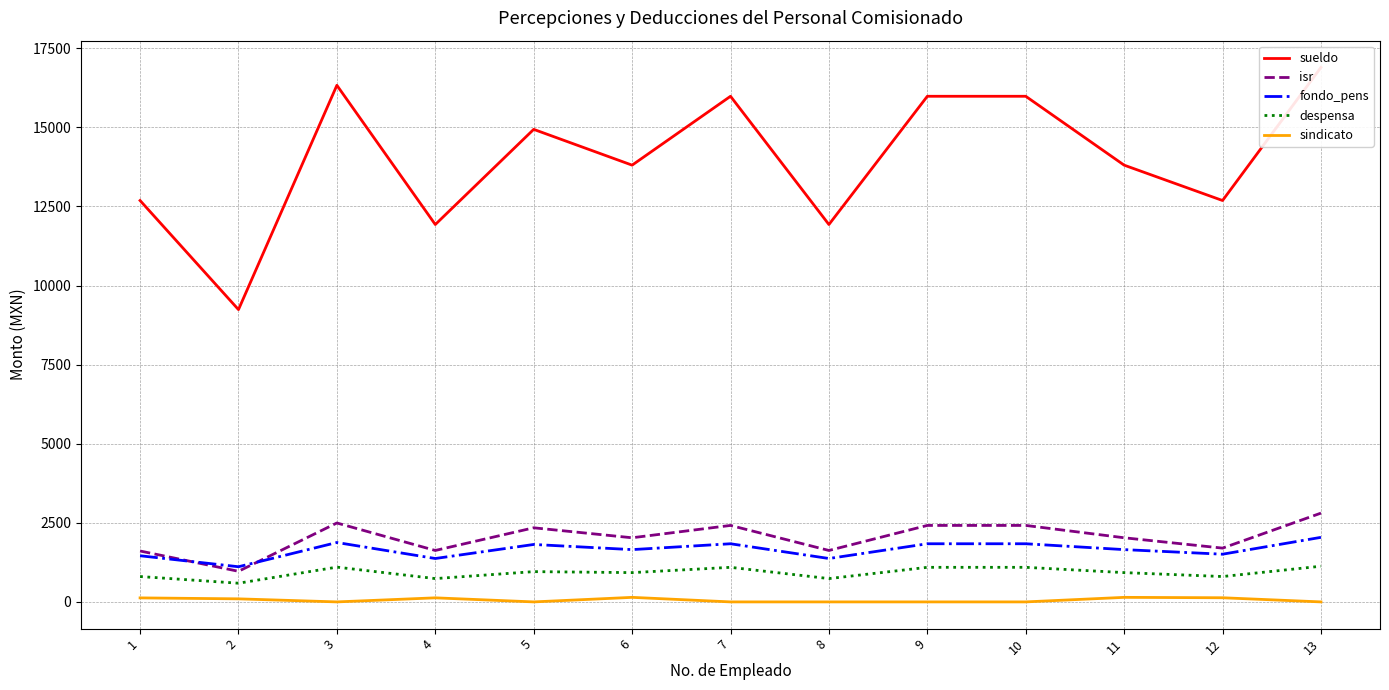

What is the sum of the despensa values at 5 and 7?

2050.0